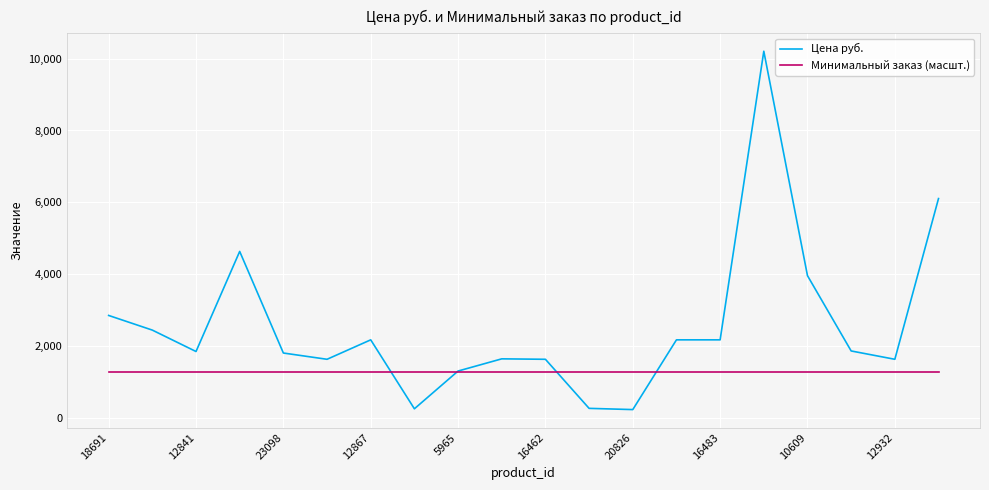

What is the greatest value displayed?

10204.0